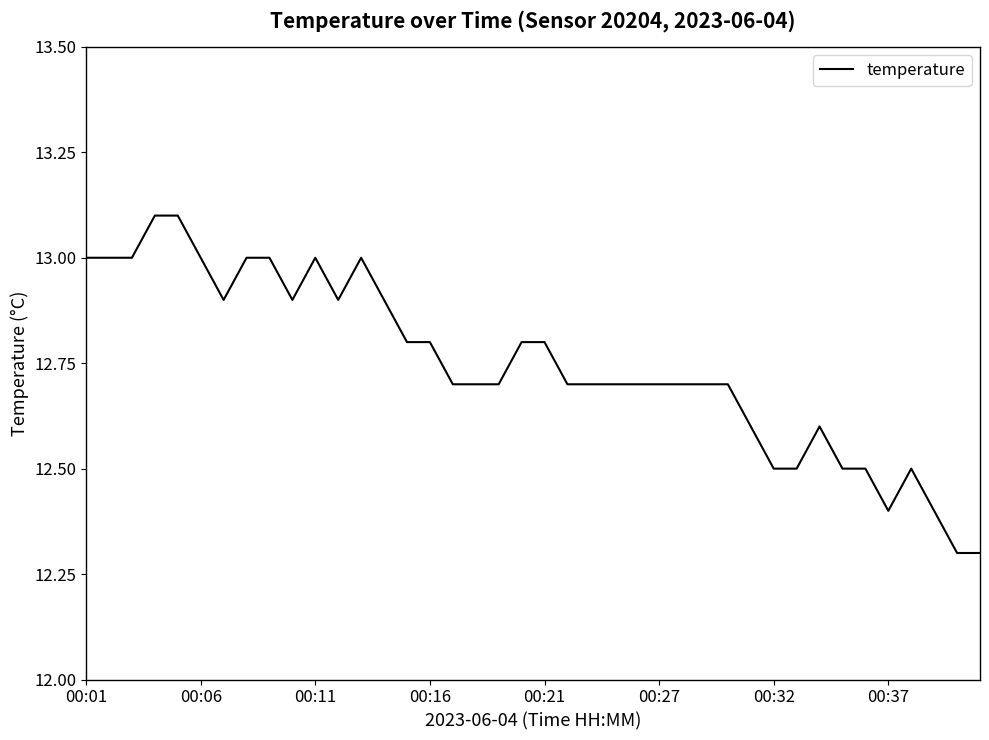

What is the difference between the maximum and minimum values?

0.8